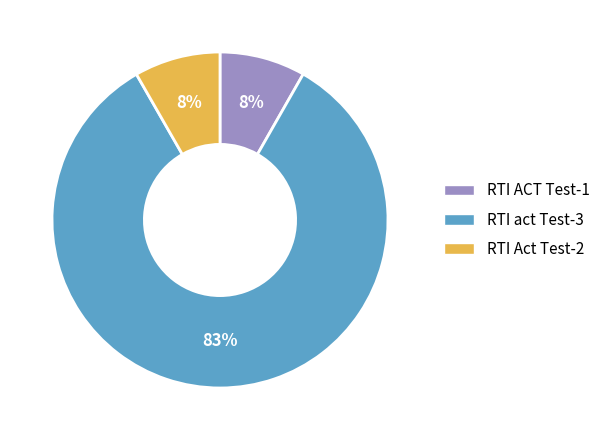

Which has a higher value, RTI act Test-3 or RTI Act Test-2?

RTI act Test-3